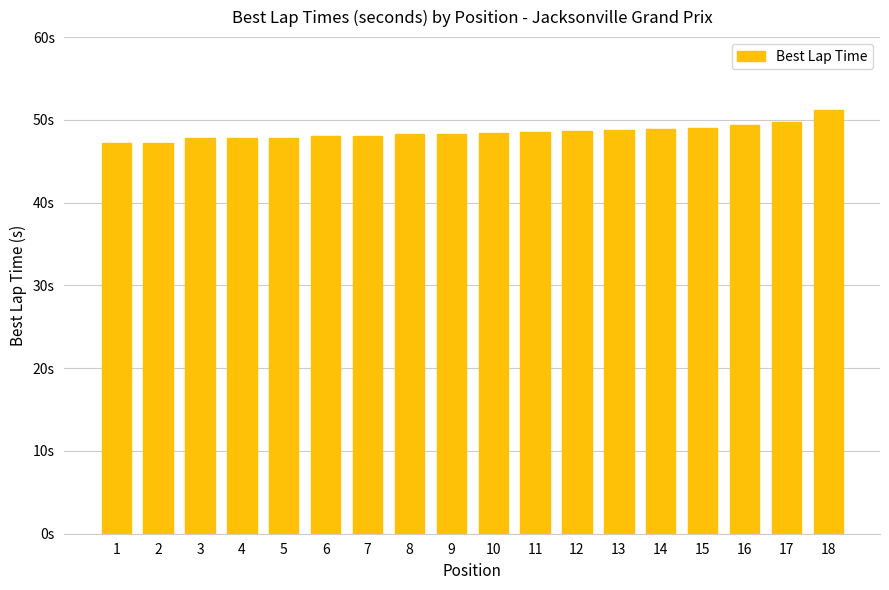

List the labels in order of value, smallest first.

1, 2, 3, 4, 5, 6, 7, 8, 9, 10, 11, 12, 13, 14, 15, 16, 17, 18